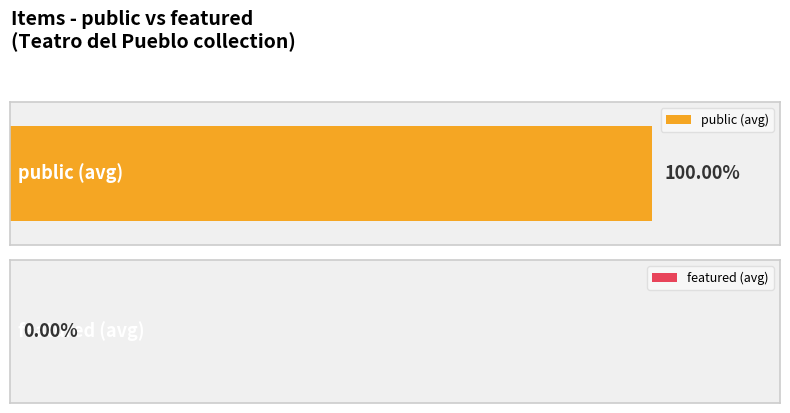

At 3971, list the series in order from smallest to largest.

featured, public